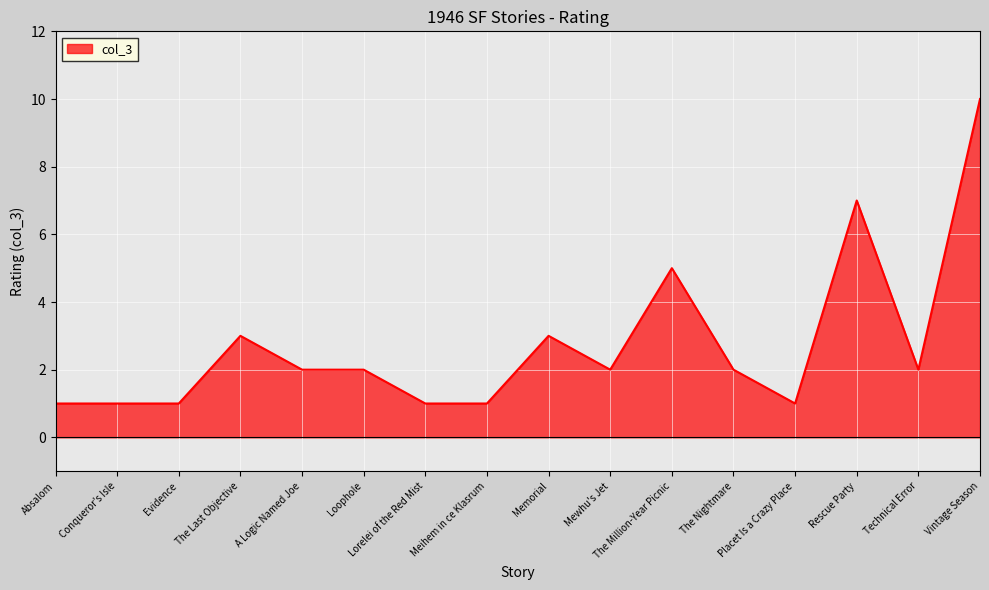

What position from the right is The Million-Year Picnic?

6